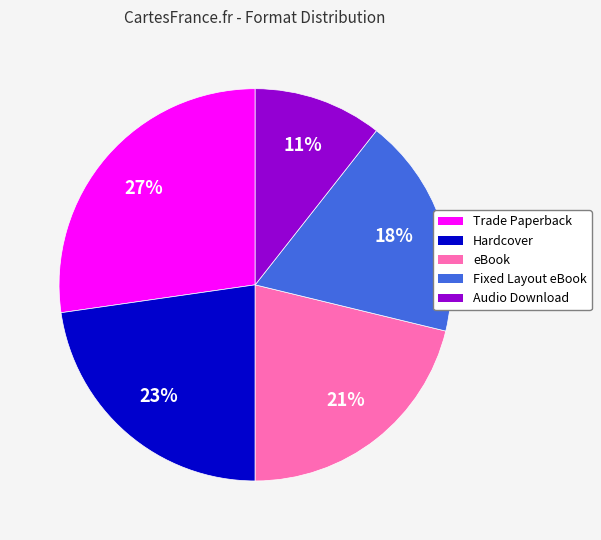

To the nearest percent, what percentage of the pie is Fixed Layout eBook?

18%